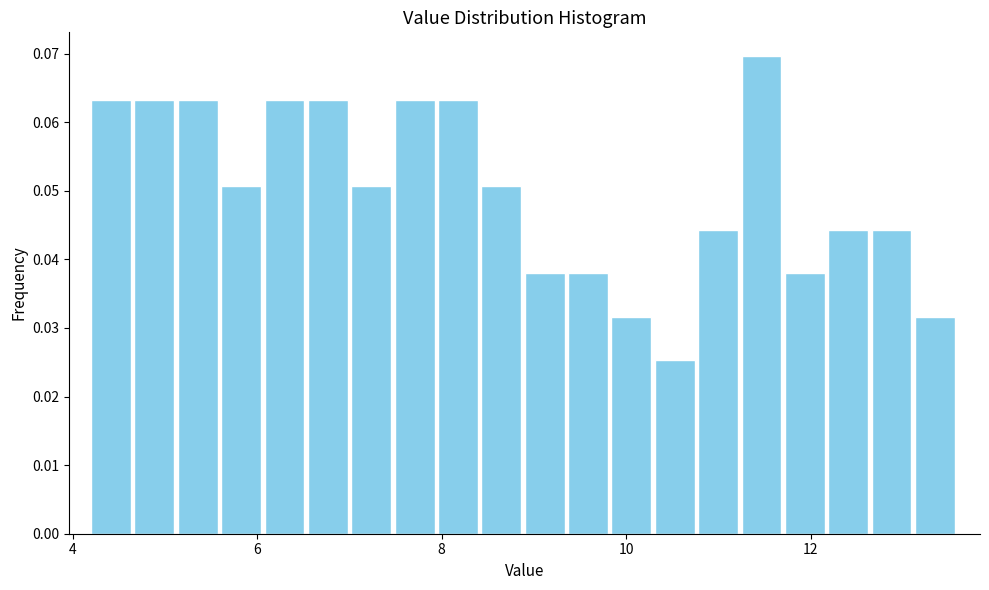

Around what value on the x-axis is the tallest bar? Give the approximate position of its centre, as read against the axis.

11.4